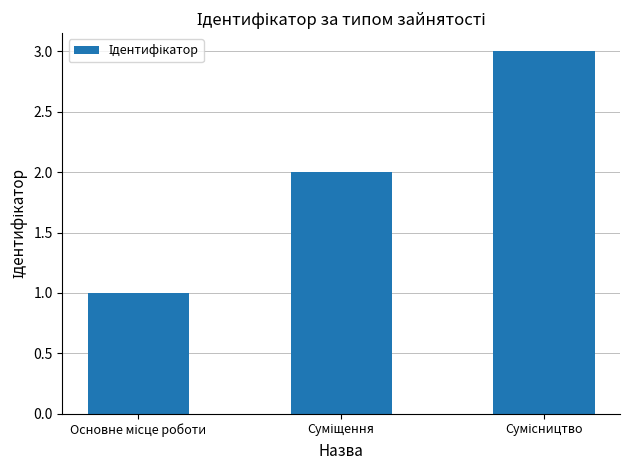

What is the greatest value displayed?

3